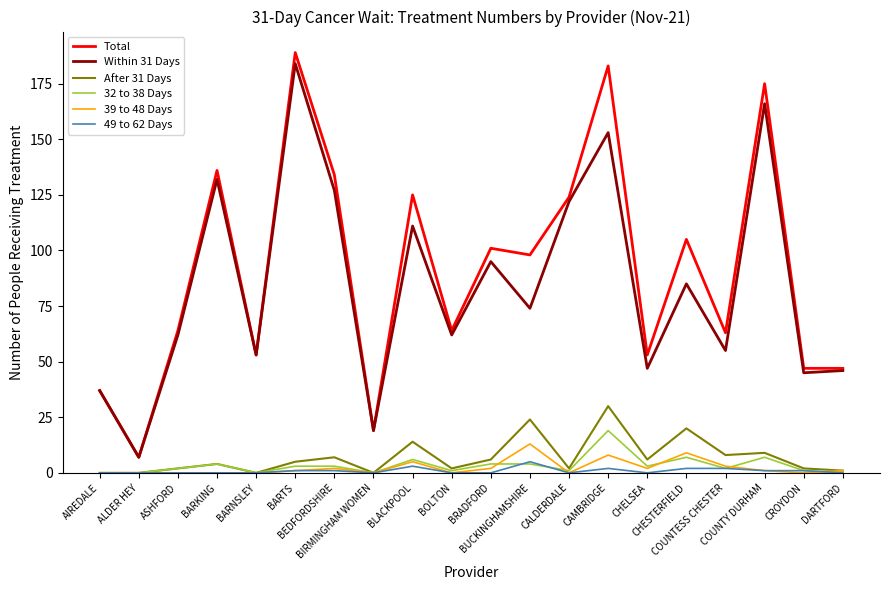

Reading left to right, list all the values displayed in this chart.

Total: AIREDALE=37	ALDER HEY=7	ASHFORD=64	BARKING=136	BARNSLEY=53	BARTS=189	BEDFORDSHIRE=134	BIRMINGHAM WOMEN=19	BLACKPOOL=125	BOLTON=64	BRADFORD=101	BUCKINGHAMSHIRE=98	CALDERDALE=124	CAMBRIDGE=183	CHELSEA=53	CHESTERFIELD=105	COUNTESS CHESTER=63	COUNTY DURHAM=175	CROYDON=47	DARTFORD=47
Within 31 Days: AIREDALE=37	ALDER HEY=7	ASHFORD=62	BARKING=132	BARNSLEY=53	BARTS=184	BEDFORDSHIRE=127	BIRMINGHAM WOMEN=19	BLACKPOOL=111	BOLTON=62	BRADFORD=95	BUCKINGHAMSHIRE=74	CALDERDALE=122	CAMBRIDGE=153	CHELSEA=47	CHESTERFIELD=85	COUNTESS CHESTER=55	COUNTY DURHAM=166	CROYDON=45	DARTFORD=46
After 31 Days: AIREDALE=0	ALDER HEY=0	ASHFORD=2	BARKING=4	BARNSLEY=0	BARTS=5	BEDFORDSHIRE=7	BIRMINGHAM WOMEN=0	BLACKPOOL=14	BOLTON=2	BRADFORD=6	BUCKINGHAMSHIRE=24	CALDERDALE=2	CAMBRIDGE=30	CHELSEA=6	CHESTERFIELD=20	COUNTESS CHESTER=8	COUNTY DURHAM=9	CROYDON=2	DARTFORD=1
32 to 38 Days: AIREDALE=0	ALDER HEY=0	ASHFORD=2	BARKING=4	BARNSLEY=0	BARTS=3	BEDFORDSHIRE=3	BIRMINGHAM WOMEN=0	BLACKPOOL=6	BOLTON=1	BRADFORD=4	BUCKINGHAMSHIRE=4	CALDERDALE=1	CAMBRIDGE=19	CHELSEA=3	CHESTERFIELD=7	COUNTESS CHESTER=2	COUNTY DURHAM=7	CROYDON=1	DARTFORD=0
39 to 48 Days: AIREDALE=0	ALDER HEY=0	ASHFORD=0	BARKING=0	BARNSLEY=0	BARTS=1	BEDFORDSHIRE=2	BIRMINGHAM WOMEN=0	BLACKPOOL=5	BOLTON=0	BRADFORD=2	BUCKINGHAMSHIRE=13	CALDERDALE=0	CAMBRIDGE=8	CHELSEA=2	CHESTERFIELD=9	COUNTESS CHESTER=3	COUNTY DURHAM=1	CROYDON=0	DARTFORD=1
49 to 62 Days: AIREDALE=0	ALDER HEY=0	ASHFORD=0	BARKING=0	BARNSLEY=0	BARTS=1	BEDFORDSHIRE=1	BIRMINGHAM WOMEN=0	BLACKPOOL=3	BOLTON=0	BRADFORD=0	BUCKINGHAMSHIRE=5	CALDERDALE=0	CAMBRIDGE=2	CHELSEA=0	CHESTERFIELD=2	COUNTESS CHESTER=2	COUNTY DURHAM=1	CROYDON=1	DARTFORD=0